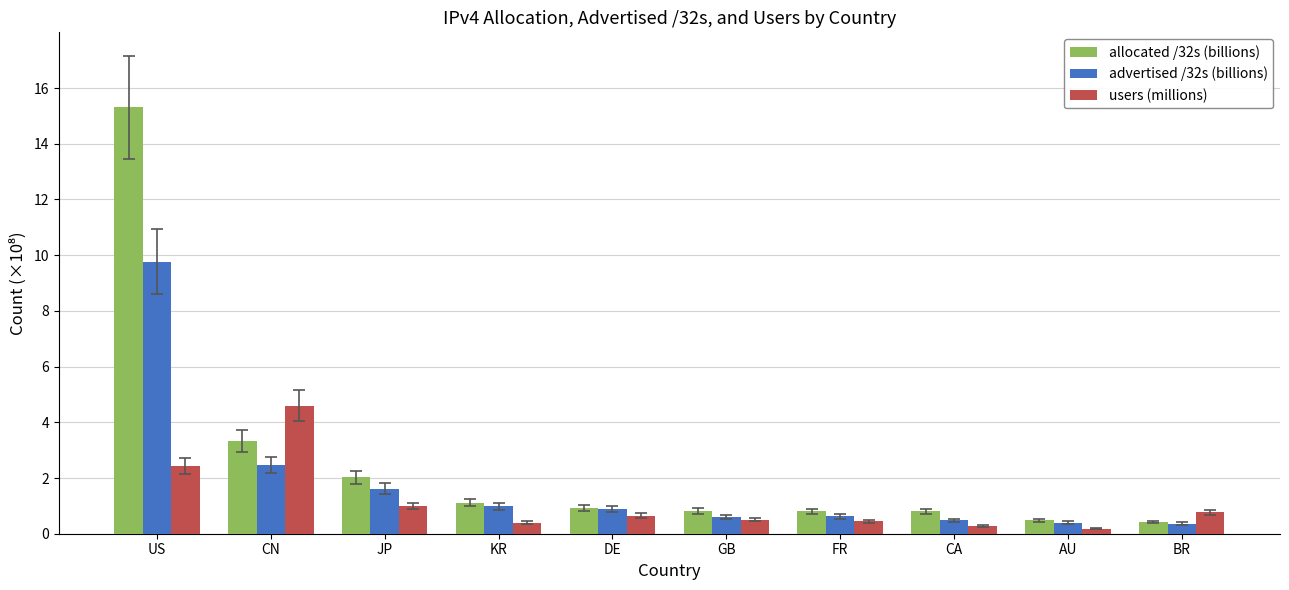

What is the difference between the highest and lowest values at GB?

0.3